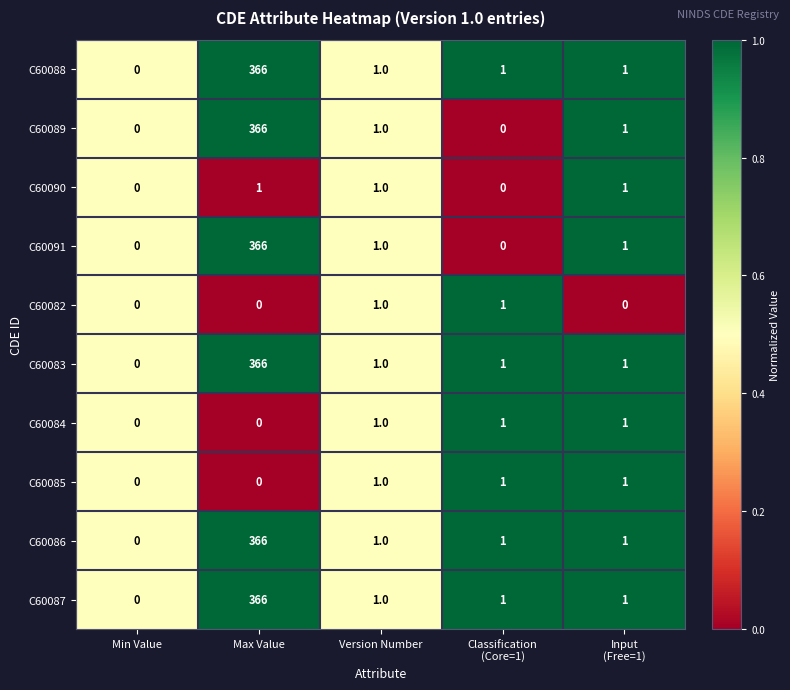

How many data points does each series have?

5